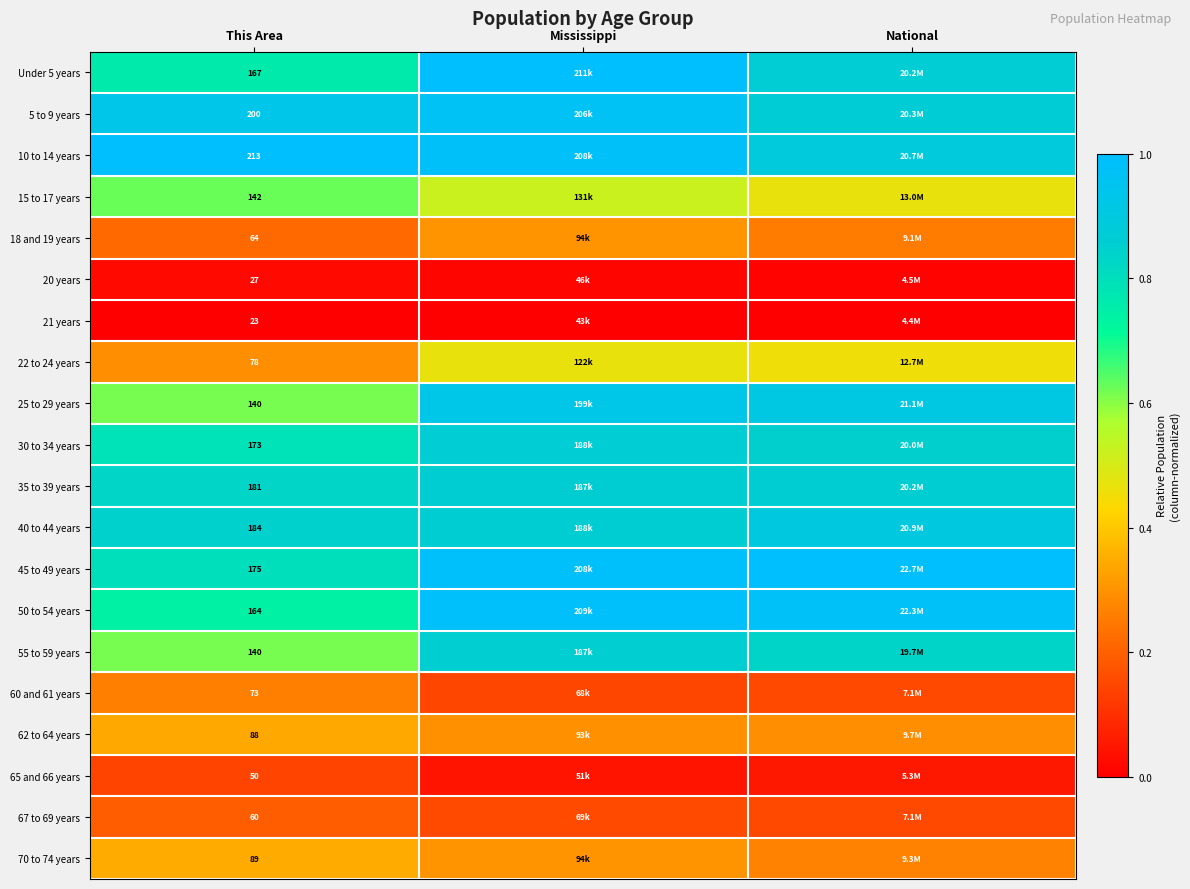

The value of 60 and 61 years at National is 0.2. True or false?

False